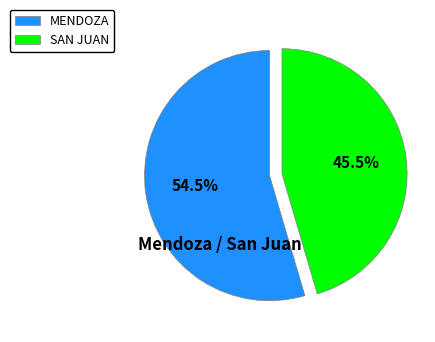

Which category has the biggest portion of the pie?

MENDOZA